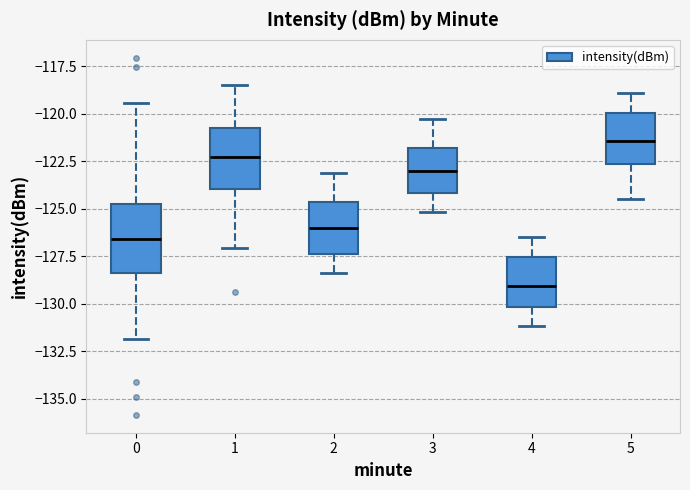

Which box's median line is the lowest?

4